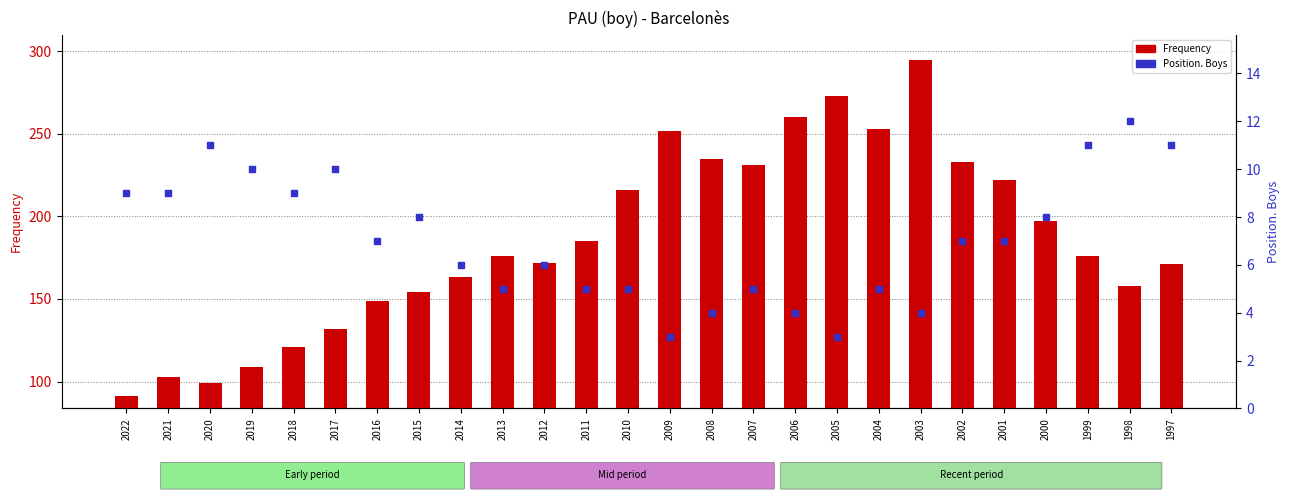

Which series contains the lowest Y value?

Position. Boys